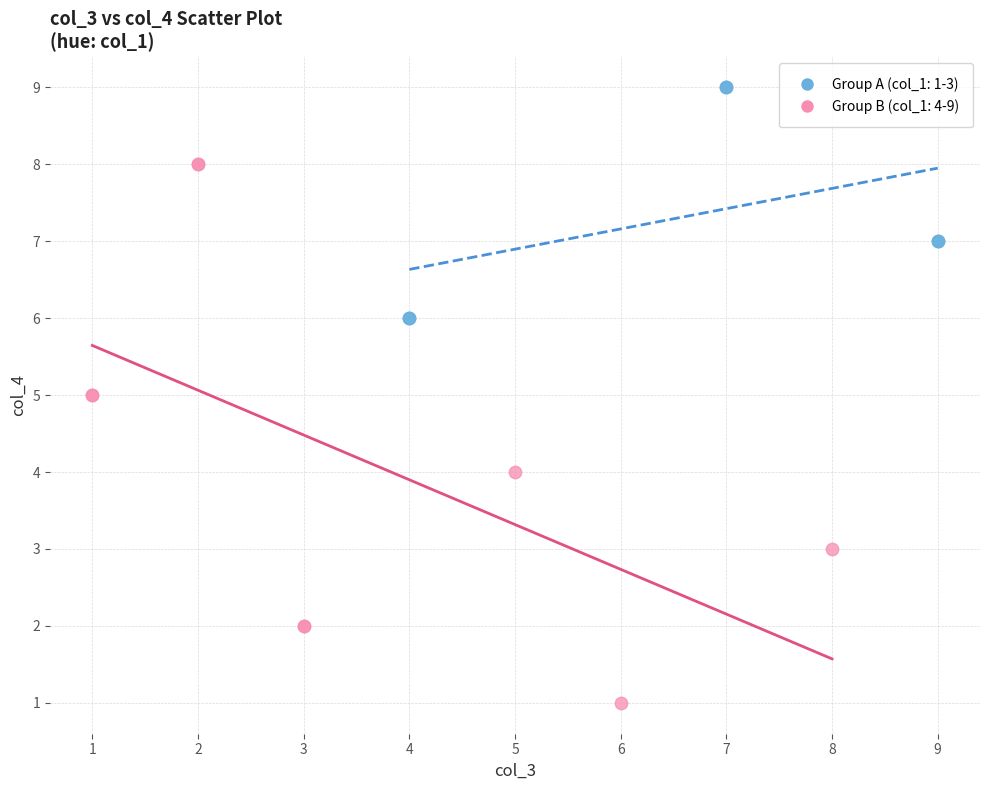

Which series reaches the minimum Y coordinate?

Group B (col_1: 4-9)